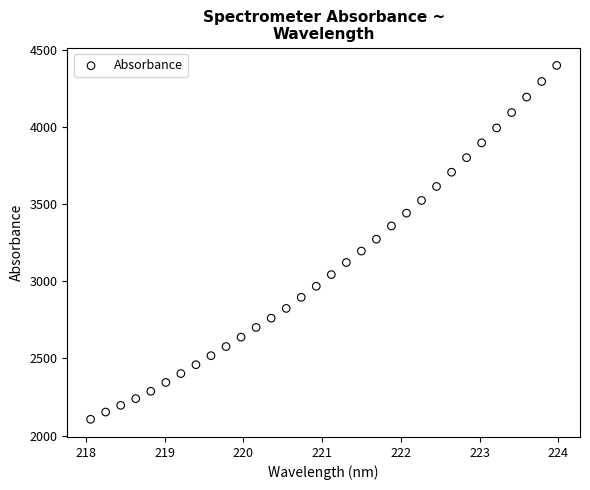

What is the range of X values (max minus min)?

5.9